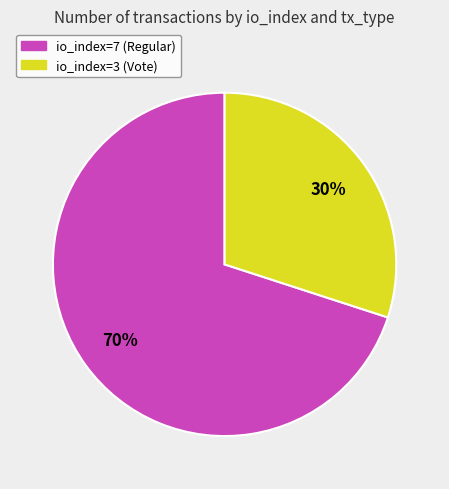

To the nearest percent, what percentage of the pie is io_index=3 (Vote)?

30%